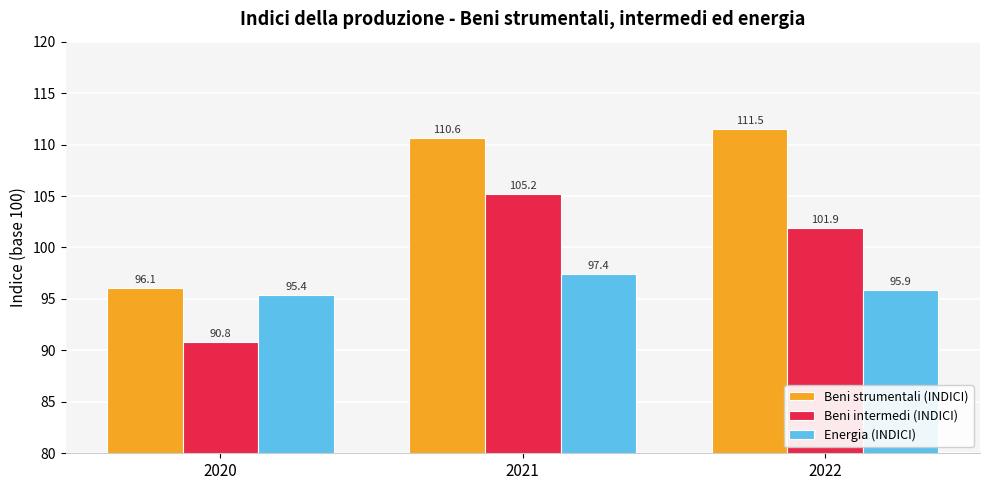

Which series has the largest range (max minus min)?

Beni strumentali (INDICI)